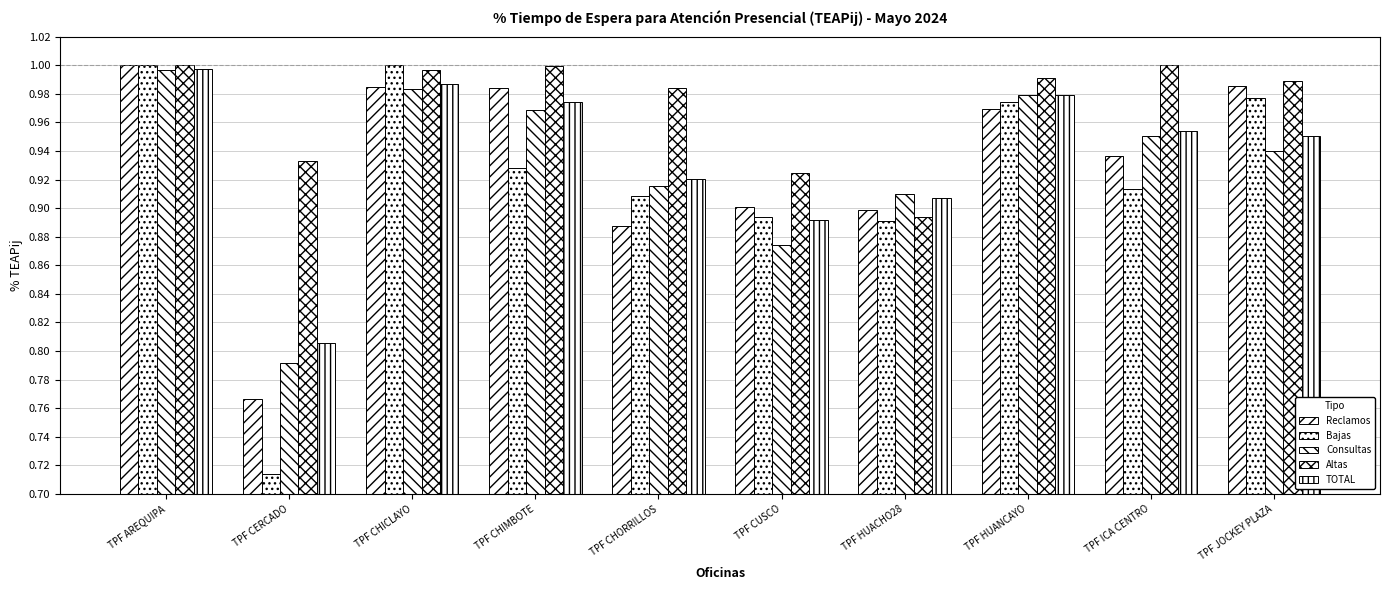

Rank the series at TPF ICA CENTRO from lowest to highest value.

Bajas, Reclamos, Consultas, TOTAL, Altas